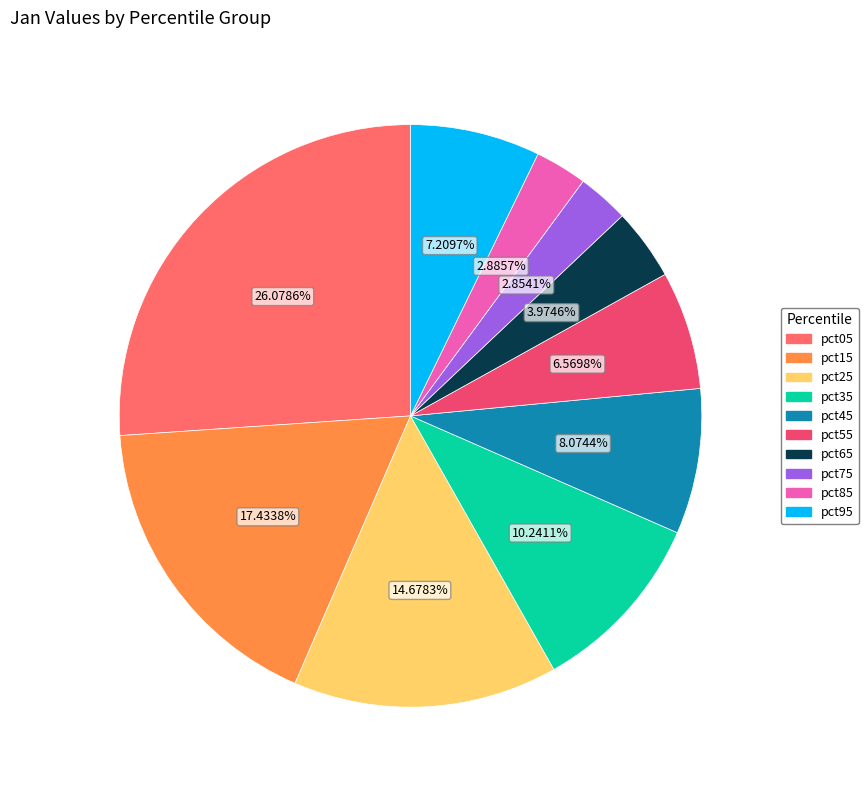

Count the number of slices in the pie.

10